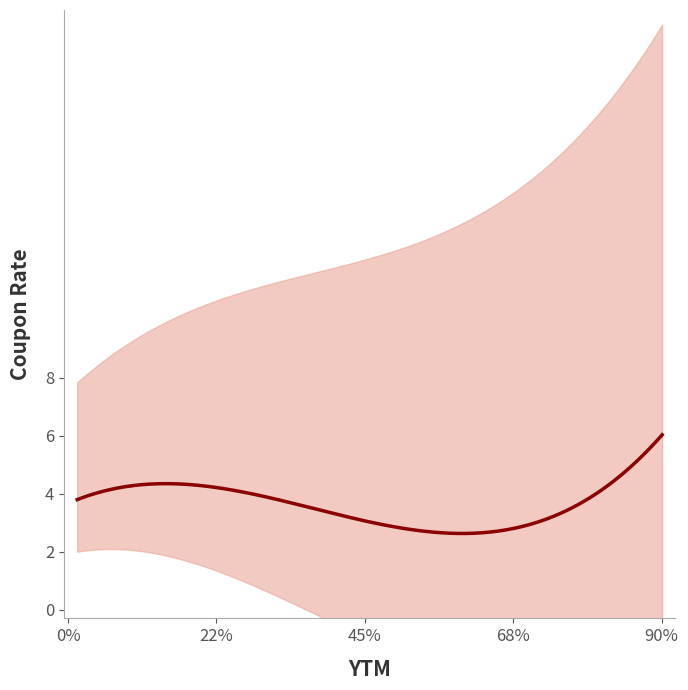

How many data points in Coupon Rate are above 5?

10